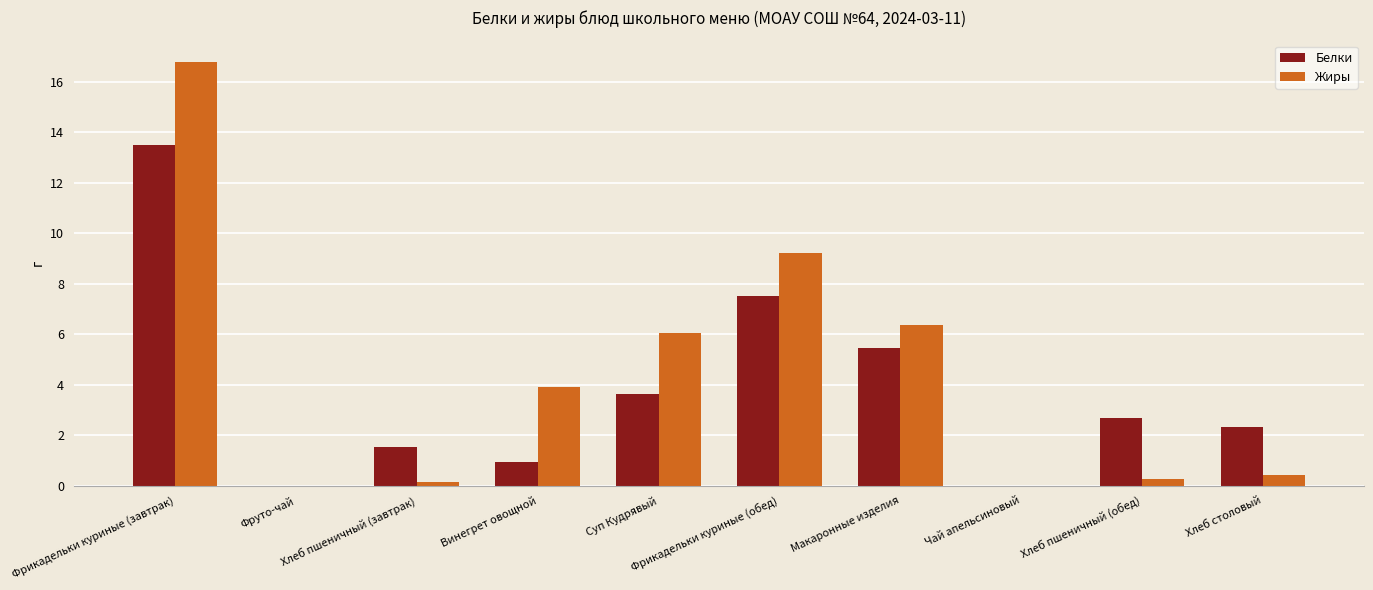

How many data points does each series have?

10